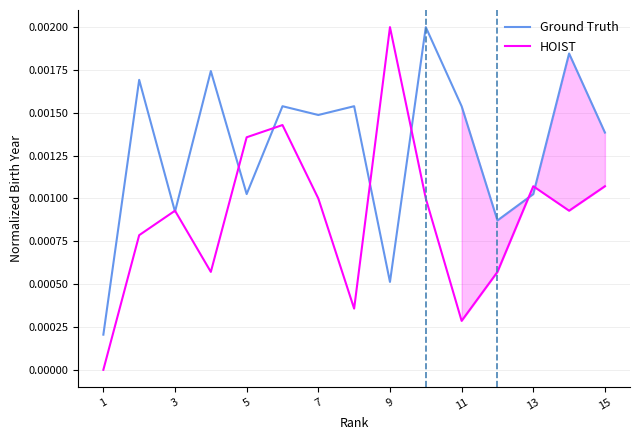

At which category does the chart reach its peak across all series?

9